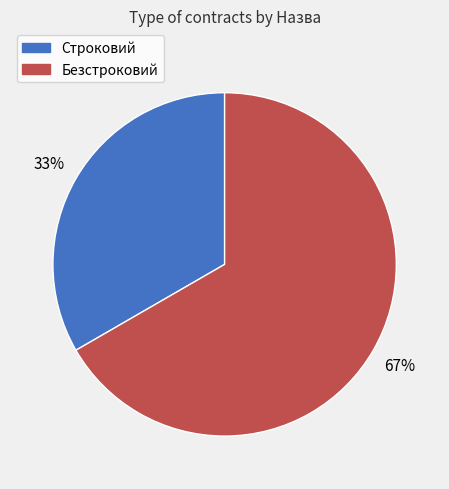

How many segments does this pie chart have?

2